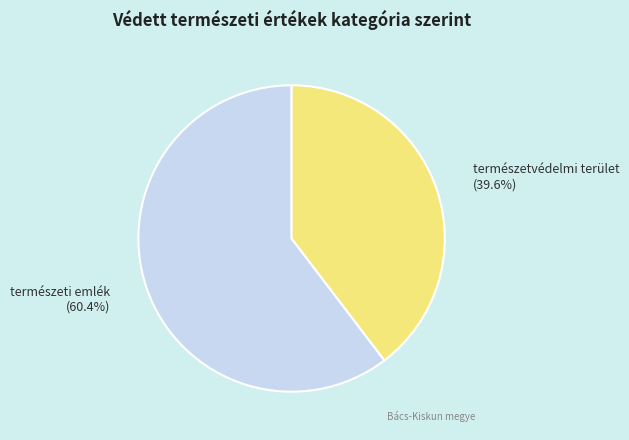

What is the largest slice in the pie chart?

természeti emlék